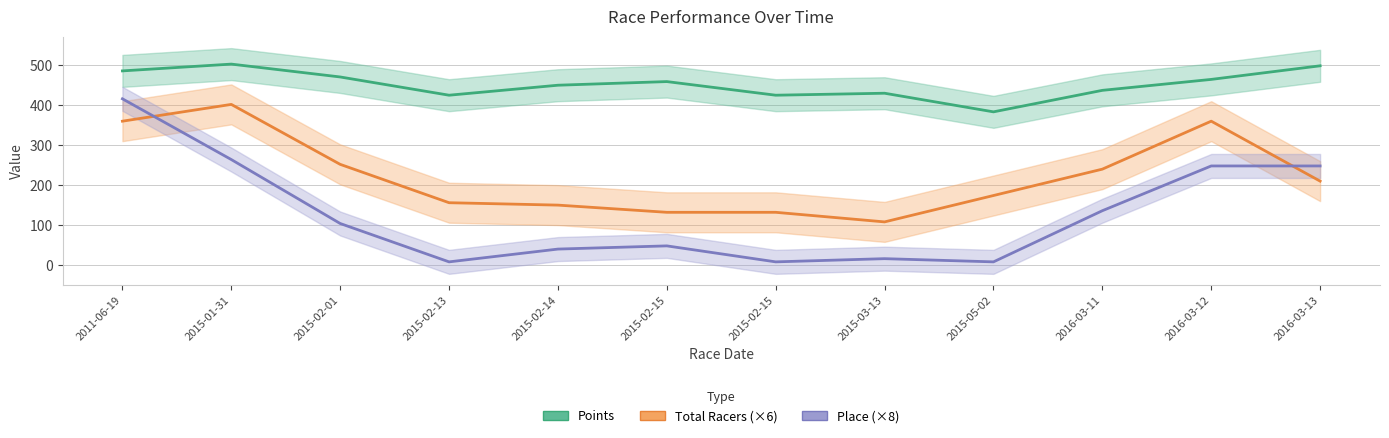

How many values in the Points series are below 459?

6